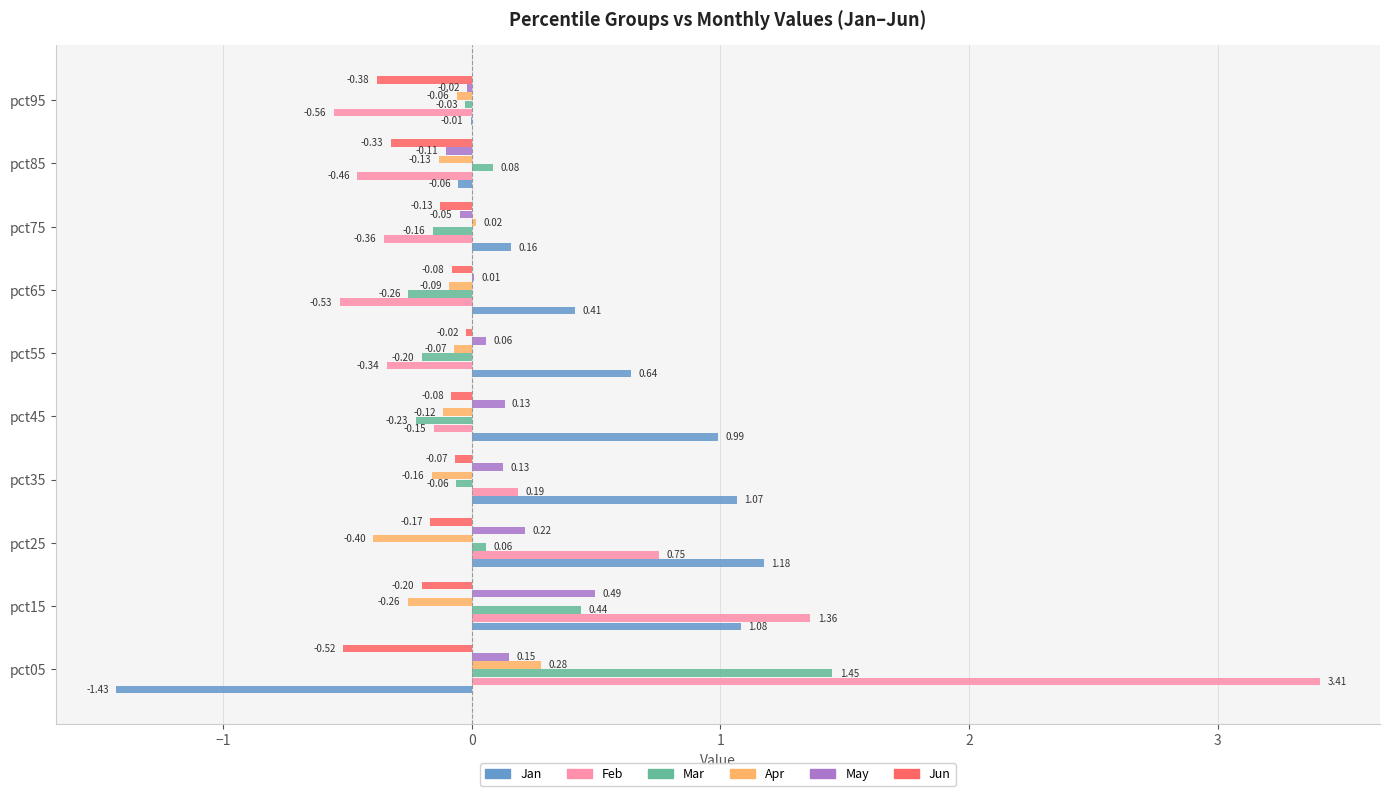

What is the sum of the Mar values at pct45 and pct55?

-0.4